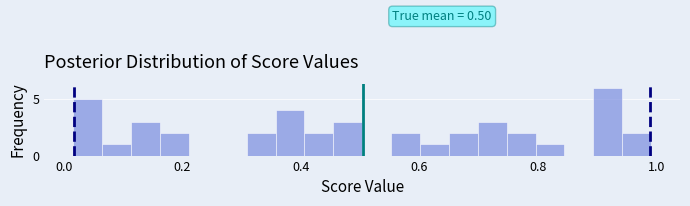

Read against the x-axis, roughly where is the centre of the tallest bar?

0.92